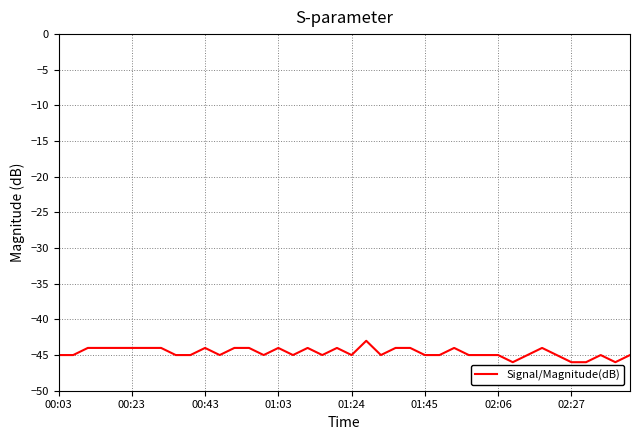

How many distinct data groups are displayed?

1